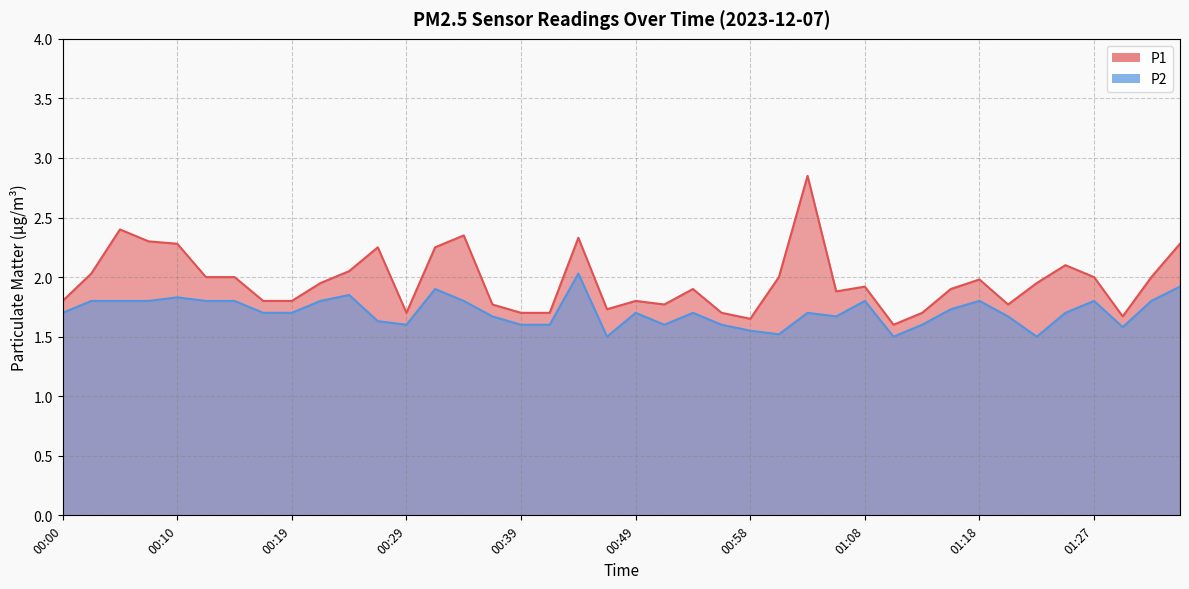

Reading left to right, extract all data points from this chart.

P1: 00:00=1.8	00:02=2.0	00:05=2.4	00:07=2.3	00:10=2.3	00:12=2.0	00:15=2.0	00:17=1.8	00:19=1.8	00:22=1.9	00:24=2.0	00:27=2.2	00:29=1.7	00:32=2.2	00:34=2.4	00:36=1.8	00:39=1.7	00:41=1.7	00:44=2.3	00:46=1.7	00:49=1.8	00:51=1.8	00:53=1.9	00:56=1.7	00:58=1.6	01:01=2.0	01:03=2.9	01:06=1.9	01:08=1.9	01:10=1.6	01:13=1.7	01:15=1.9	01:18=2.0	01:20=1.8	01:23=1.9	01:25=2.1	01:27=2.0	01:30=1.7	01:32=2.0	01:35=2.3
P2: 00:00=1.7	00:02=1.8	00:05=1.8	00:07=1.8	00:10=1.8	00:12=1.8	00:15=1.8	00:17=1.7	00:19=1.7	00:22=1.8	00:24=1.9	00:27=1.6	00:29=1.6	00:32=1.9	00:34=1.8	00:36=1.7	00:39=1.6	00:41=1.6	00:44=2.0	00:46=1.5	00:49=1.7	00:51=1.6	00:53=1.7	00:56=1.6	00:58=1.6	01:01=1.5	01:03=1.7	01:06=1.7	01:08=1.8	01:10=1.5	01:13=1.6	01:15=1.7	01:18=1.8	01:20=1.7	01:23=1.5	01:25=1.7	01:27=1.8	01:30=1.6	01:32=1.8	01:35=1.9